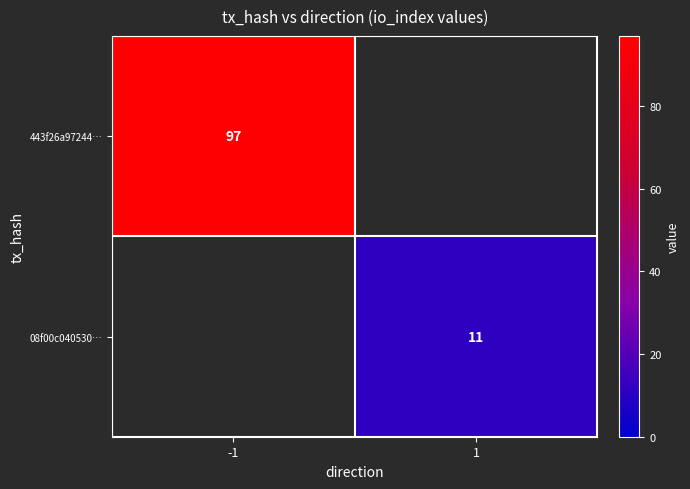

Which label corresponds to the largest value in the chart?

-1